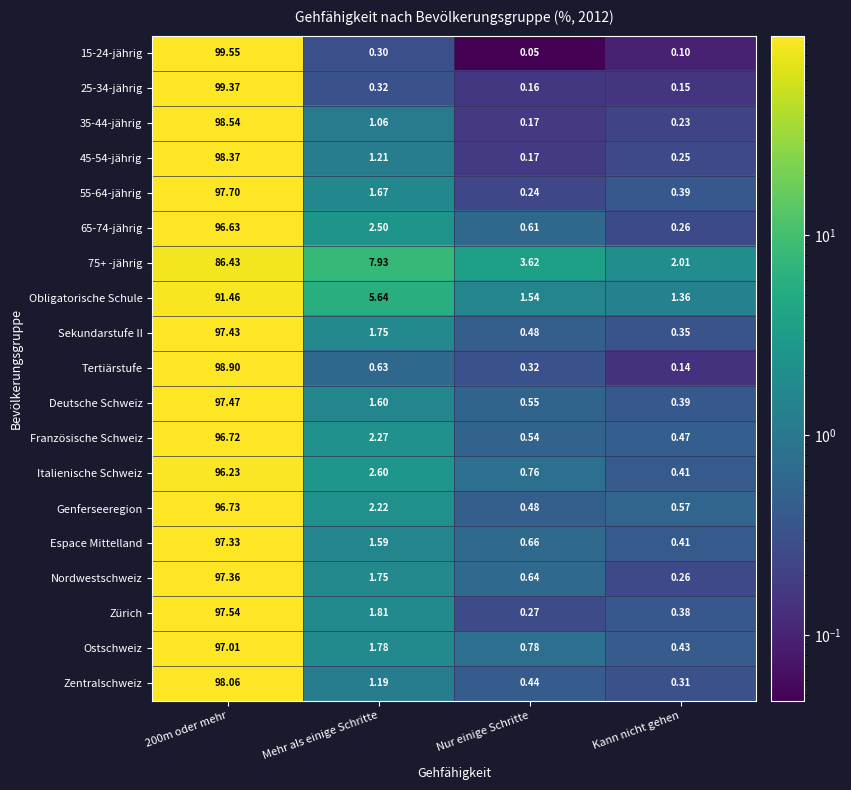

At which label does 45-54-jährig reach its minimum?

Nur einige Schritte